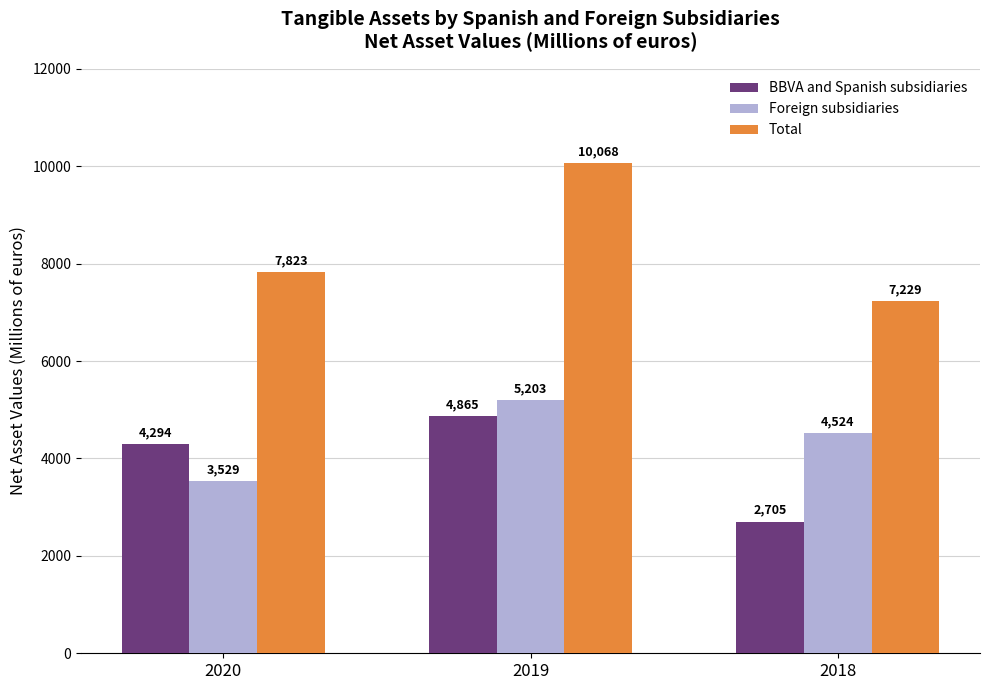

Does the chart contain stacked bars?

No